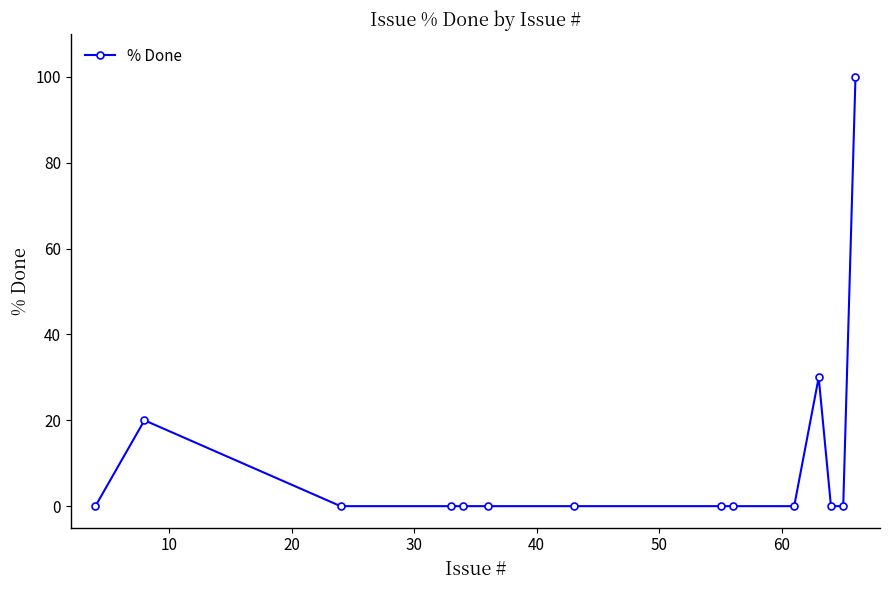

What is the difference between the maximum and minimum values?

100